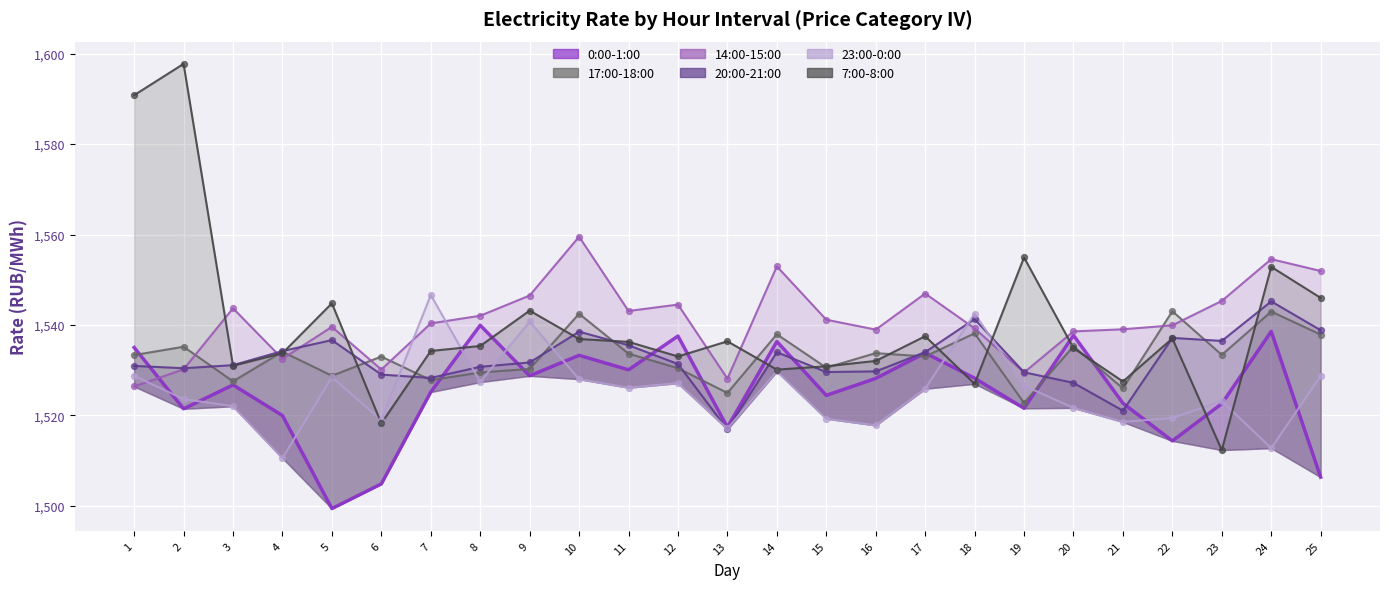

At how many categories does at least one series exceed 1542?

18